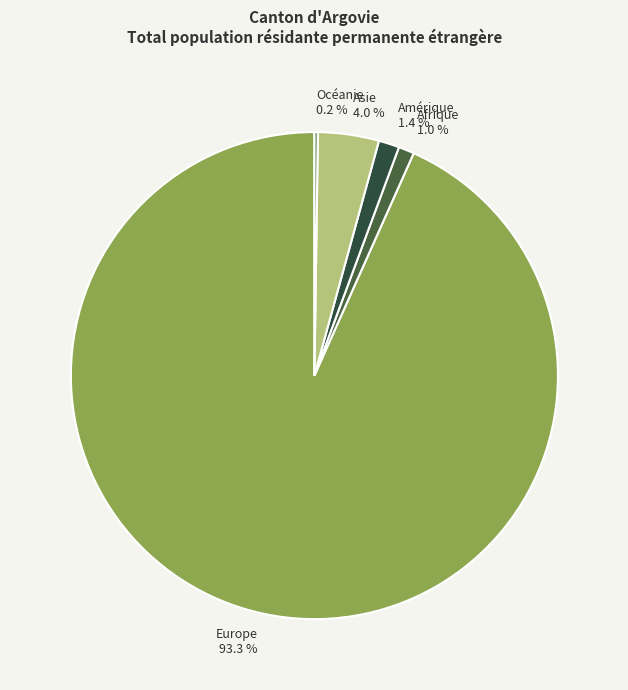

What percentage do Europe and Afrique together represent?

94.4%